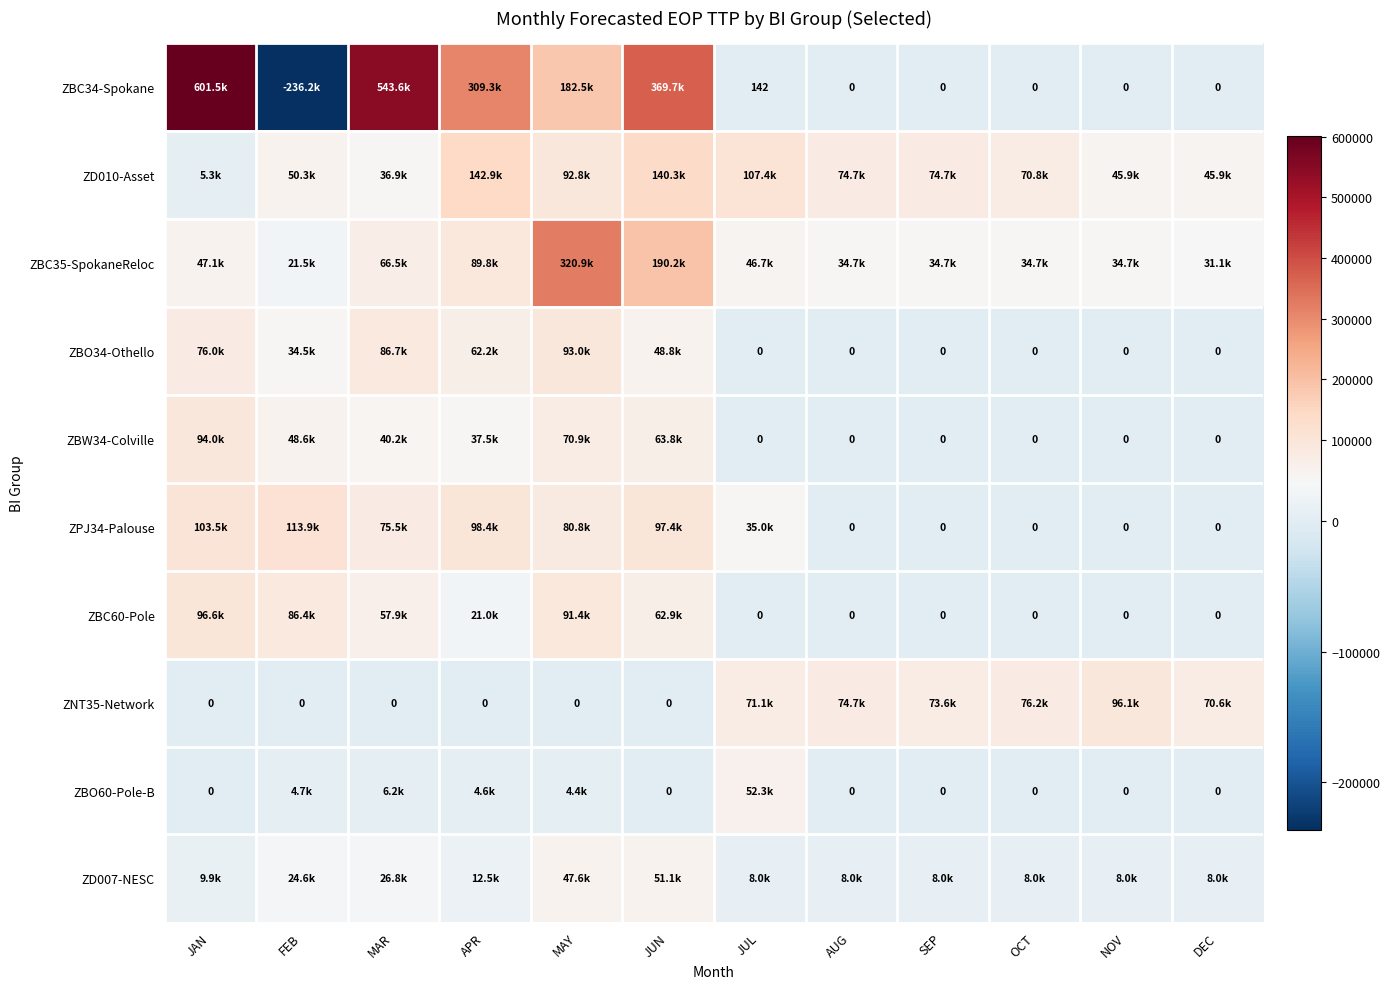

Between JUL and SEP, which is larger?

JUL